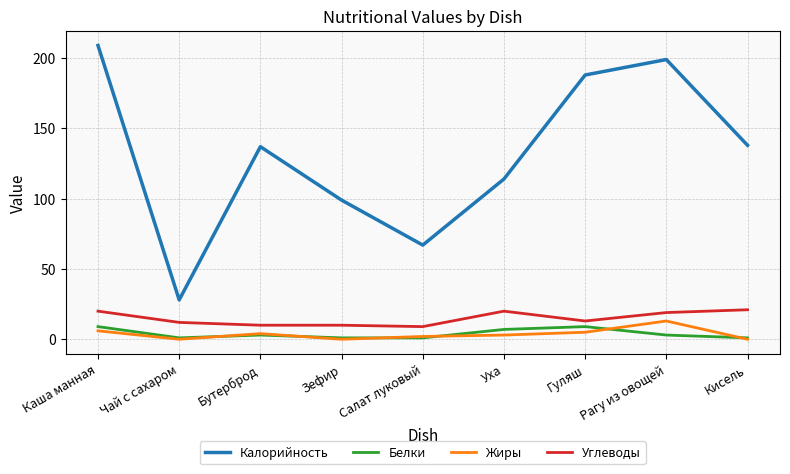

Which series has the largest range (max minus min)?

Калорийность